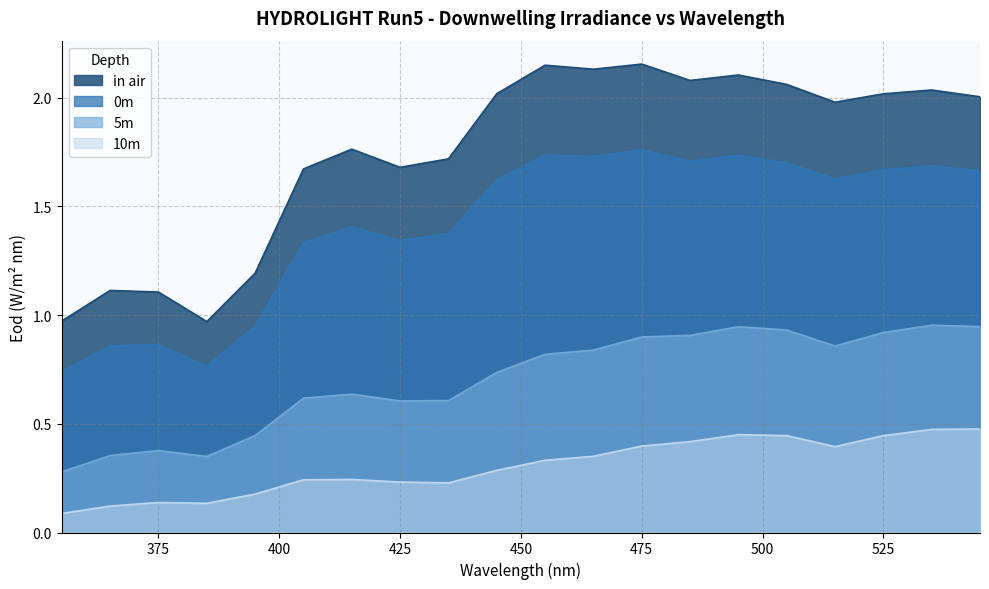

Which label corresponds to the smallest value in the chart?

355